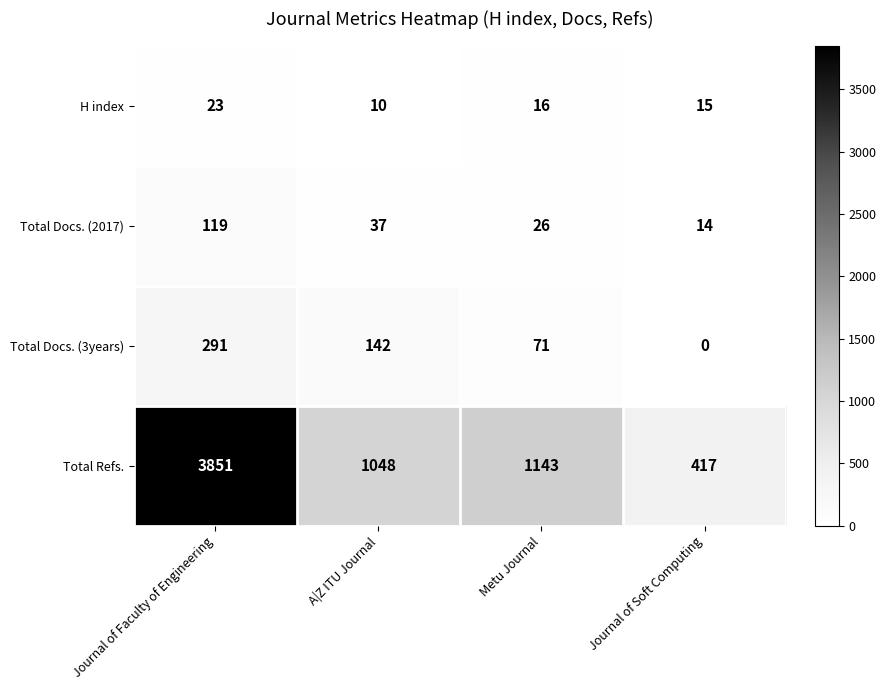

What is the greatest value displayed?

3851